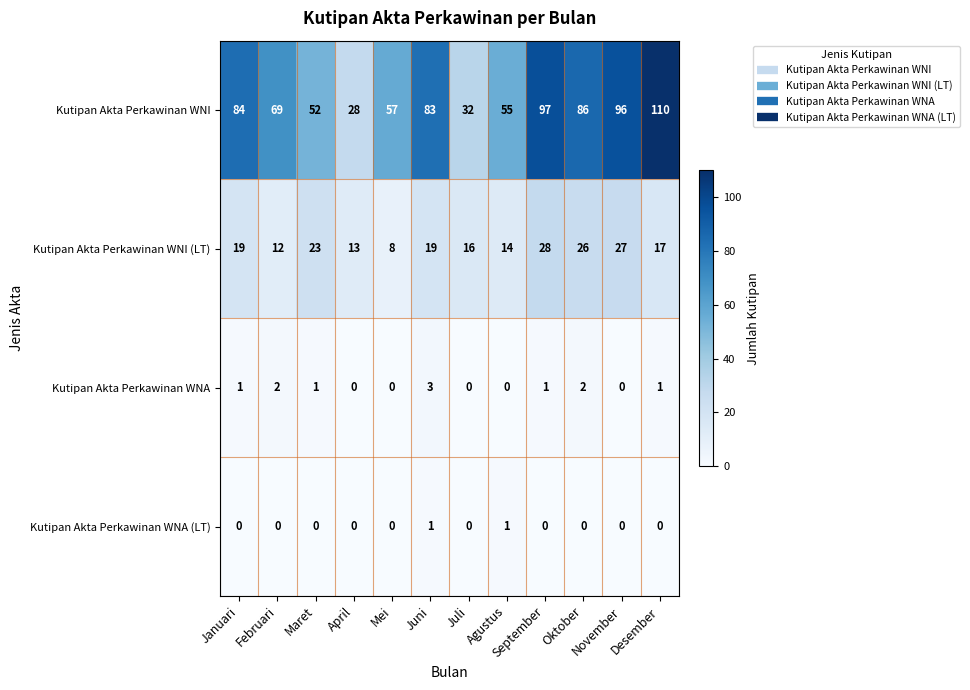

What is the difference between the Kutipan Akta Perkawinan WNI (LT) values at Desember and September?

11